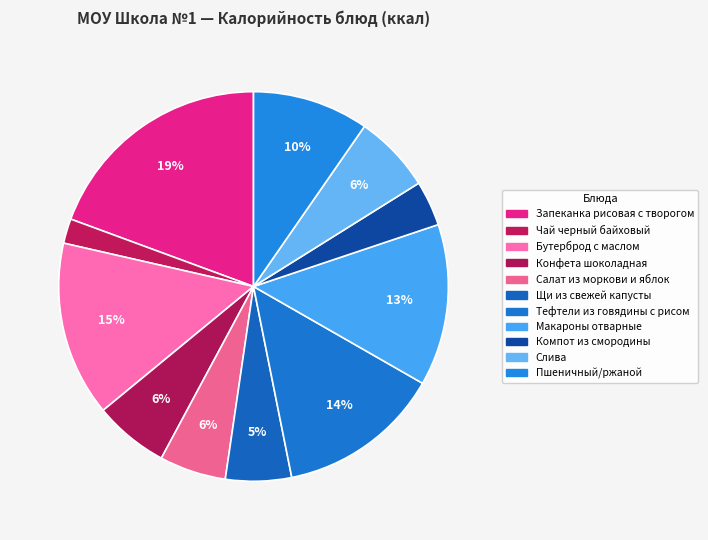

What portion of the pie excludes Конфета шоколадная?

93.8%